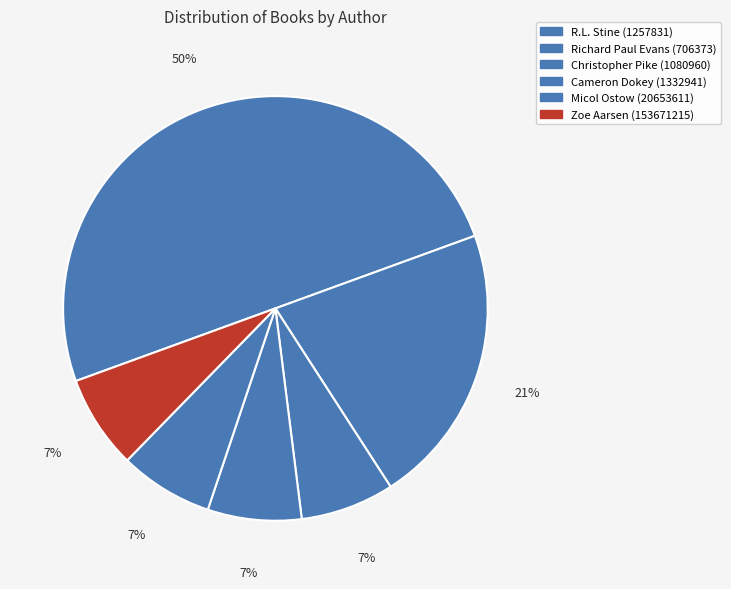

Count the number of slices in the pie.

6